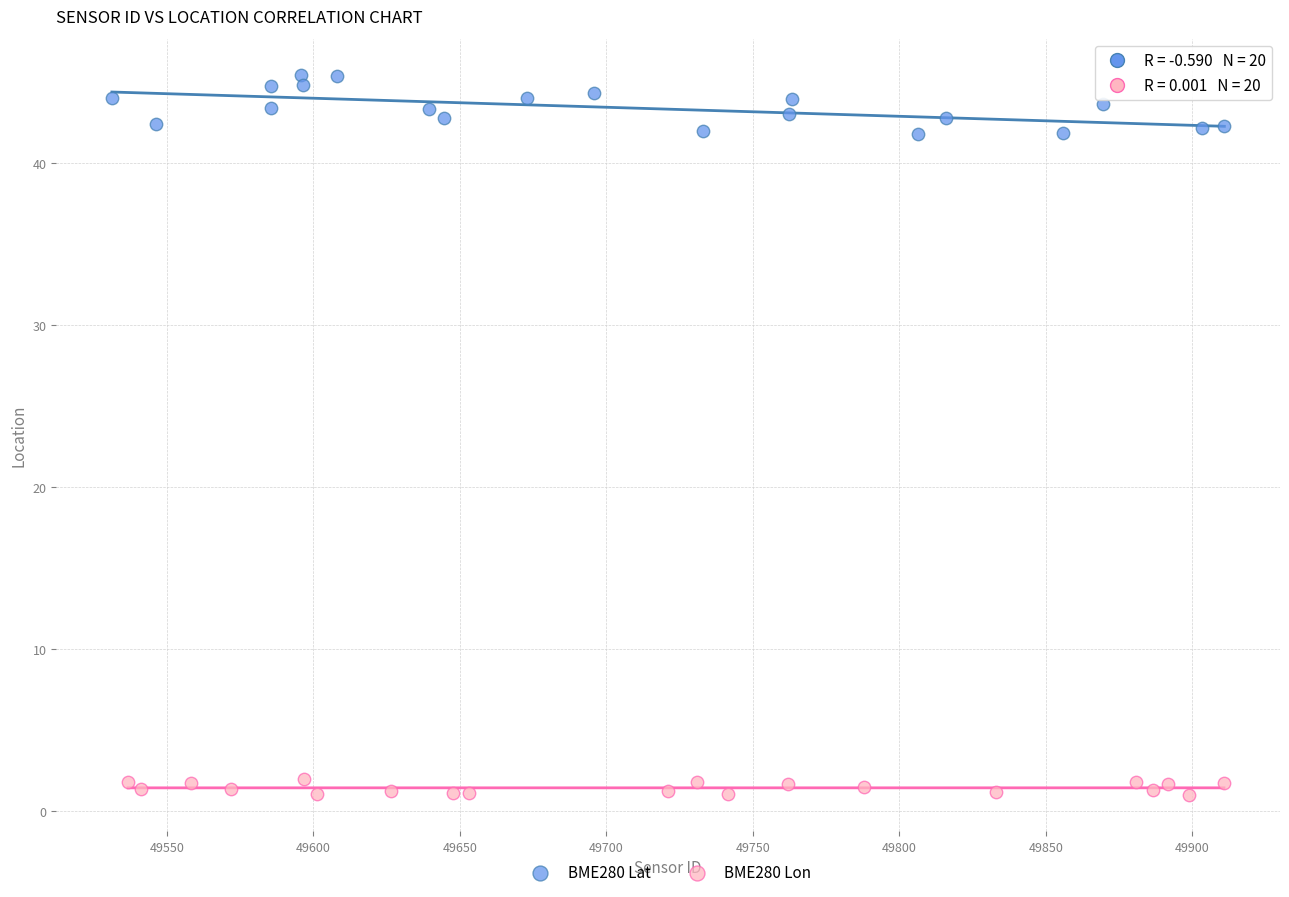

Which series has the largest Y range (max minus min)?

BME280 Lat